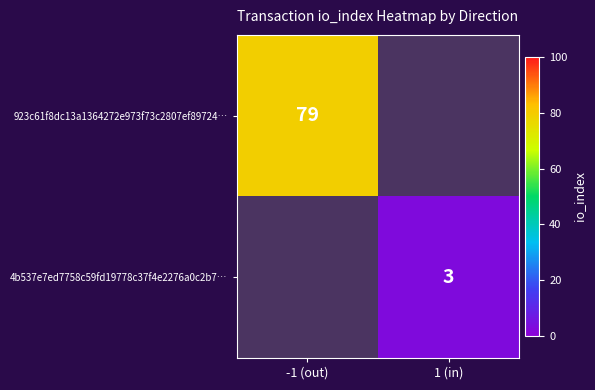

True or false: 923c61f8dc13a1364272e973f73c2807ef89724… has a value of 79 at -1 (out).

True